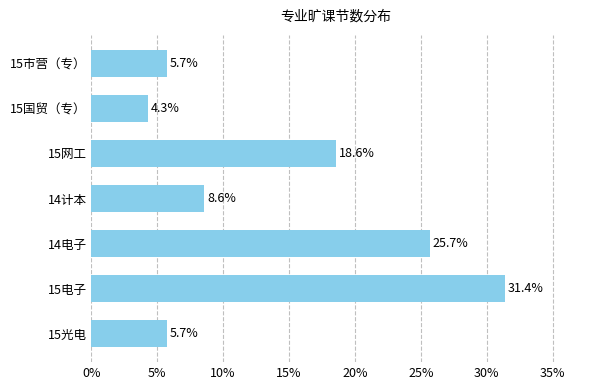

What is the difference between the maximum and minimum values?

27.1